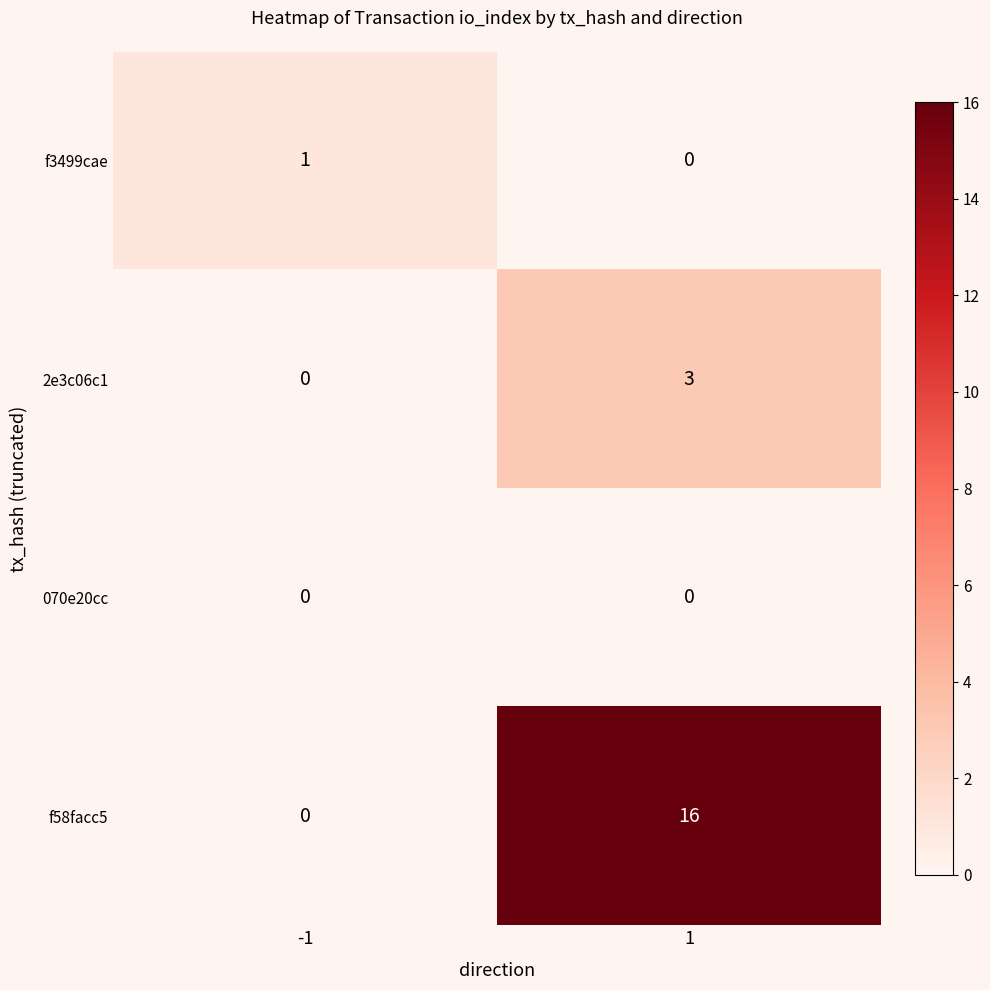

Rank the categories by f58facc5 value from lowest to highest.

-1, 1